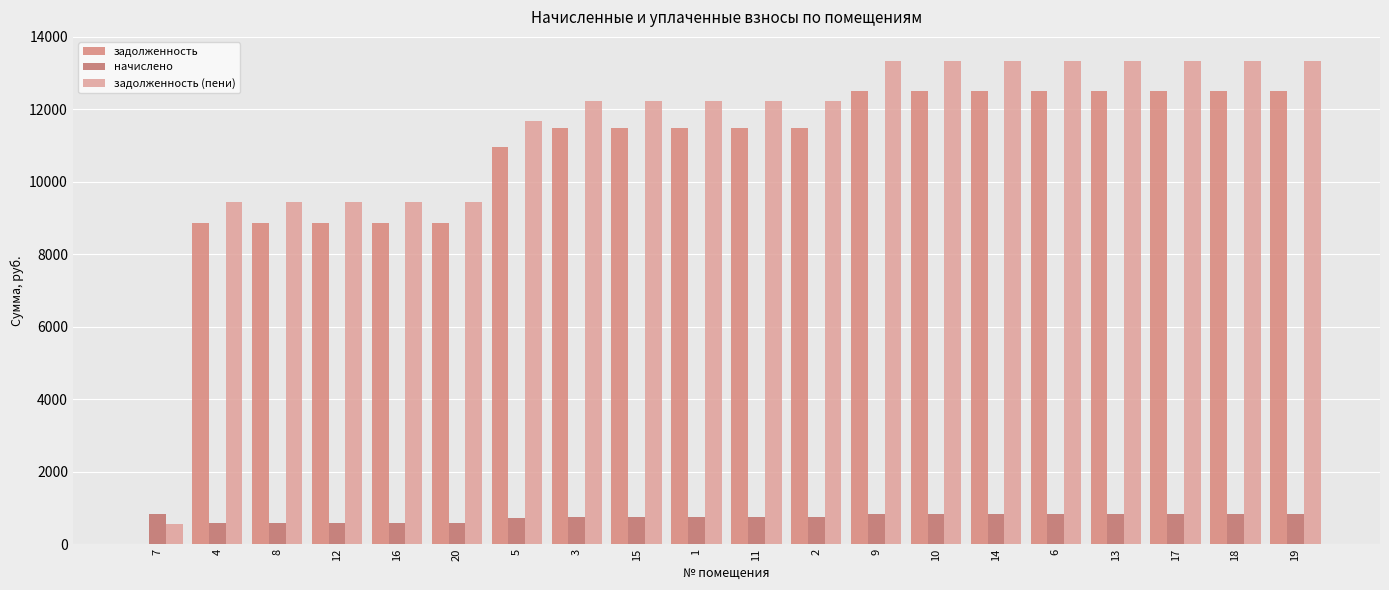

How many groups of bars are there?

20